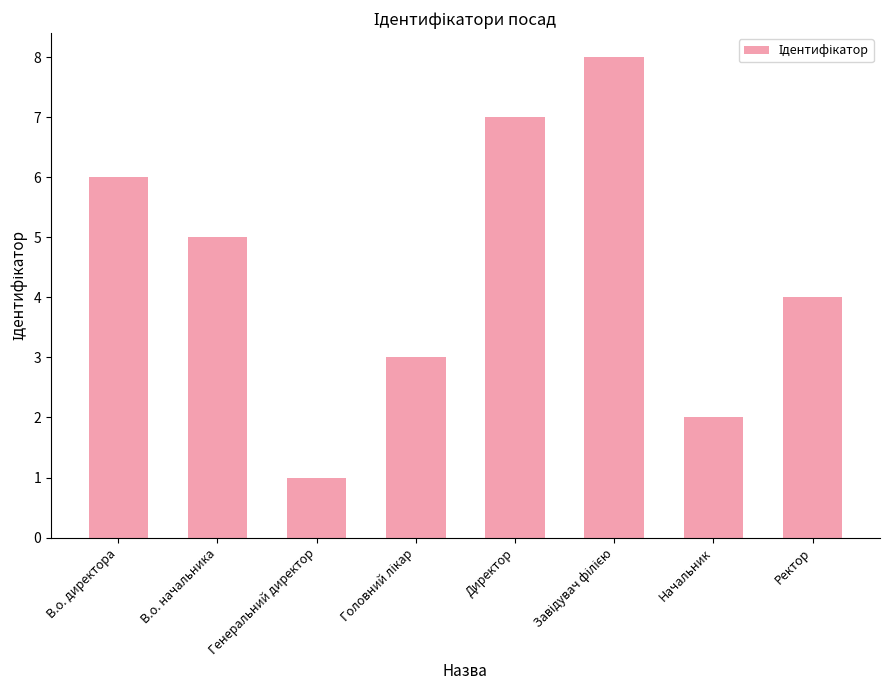

Which label corresponds to the smallest value in the chart?

Генеральний директор